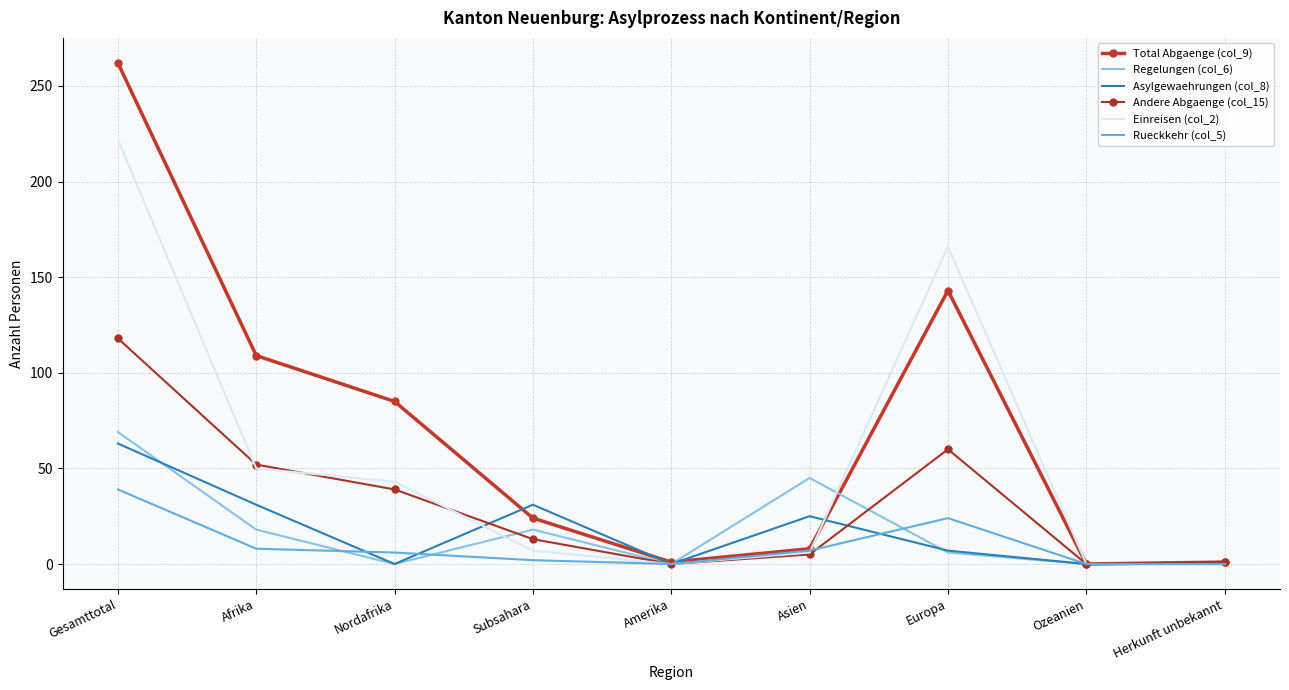

Which series has the largest total across all categories?

Total Abgaenge (col_9)